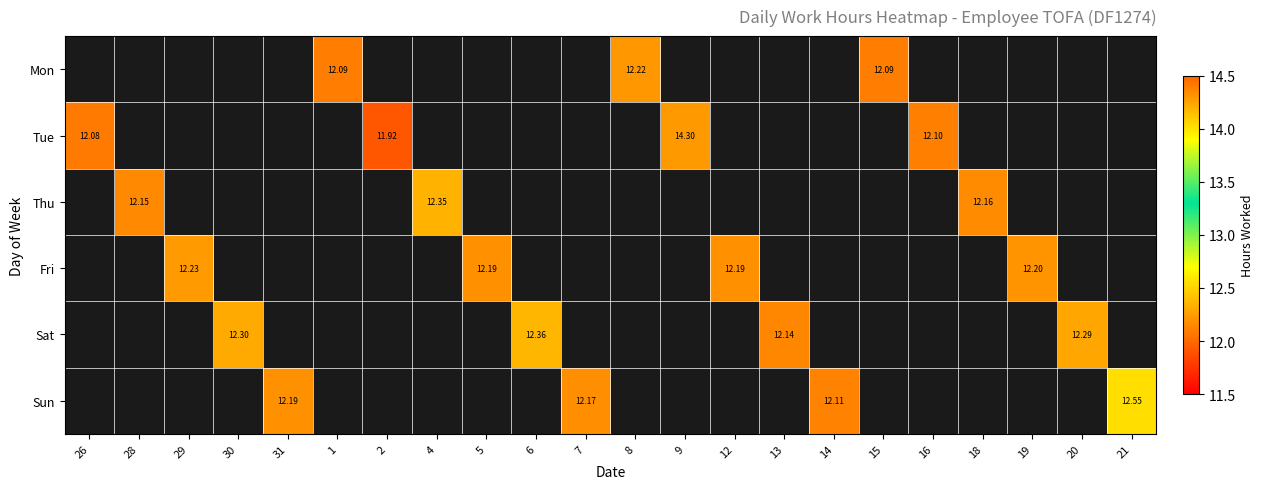

How many data points does each series have?

22